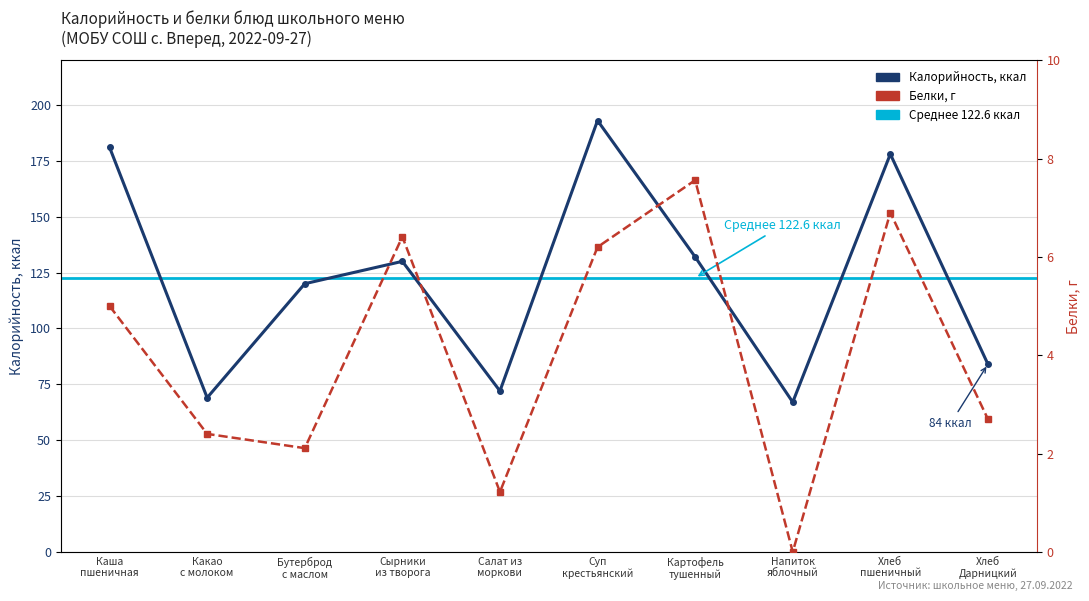

Reading right to left, what are all the values shown in this chart?

Калорийность, ккал: 84.0	178.0	67.0	132.0	193.0	72.0	130.0	120.0	69.0	181.0
Белки, г: 2.7	6.9	0.0	7.6	6.2	1.2	6.4	2.1	2.4	5.0